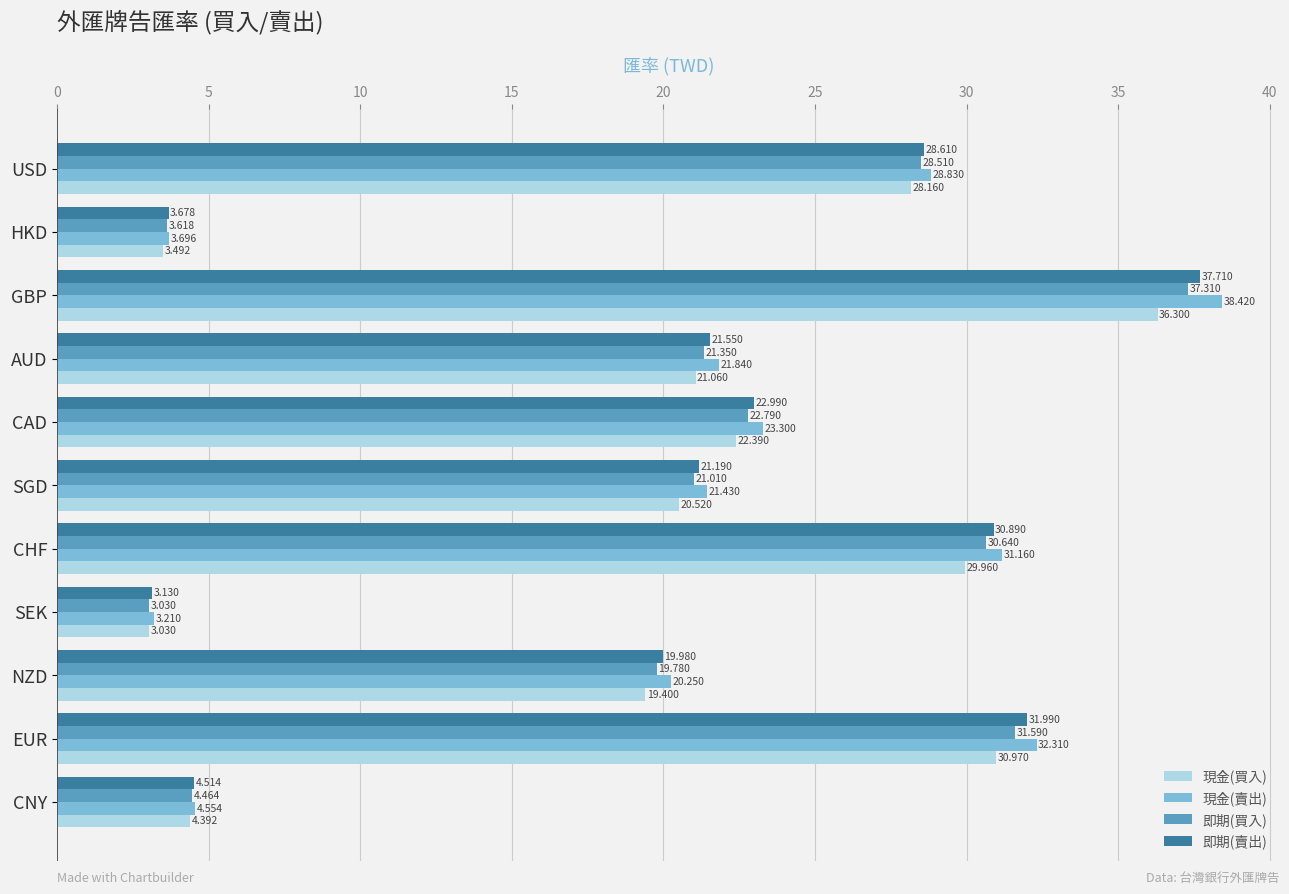

Which category has the lowest value across all series?

SEK